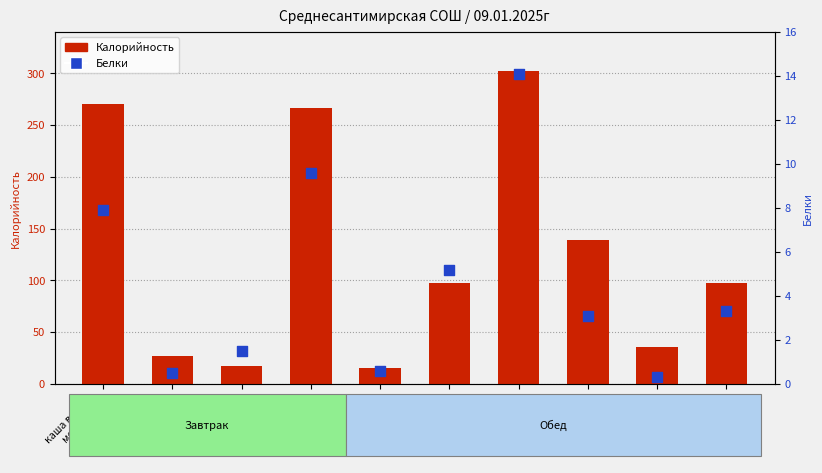

Which series contains the highest Y value?

Калорийность